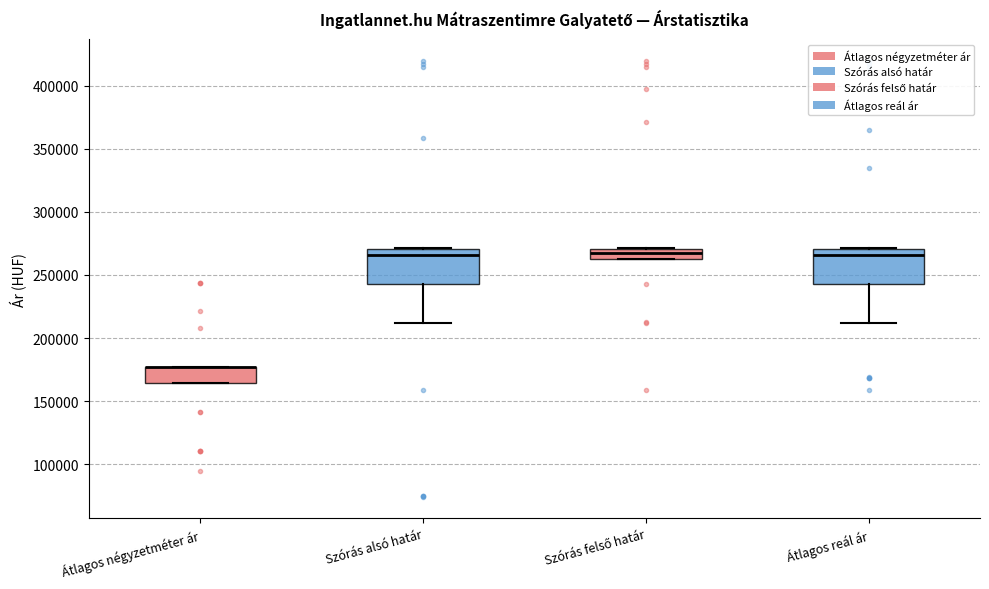

Reading left to right, read every box against the y-axis: the position of its median line, the range the box covers, and the ends of its whiskers. The values are not printed on the chart, so give them approximately, as read against the axis.

Átlagos négyzetméter ár: median 175000 (drawn on the box's upper edge), box 165000 to 175000, whiskers 165000 to 175000
Szórás alsó határ: median 265000, box 245000 to 270000, whiskers 210000 to 270000
Szórás felső határ: median 265000 (inside the box), box 265000 to 270000, whiskers 260000 to 270000
Átlagos reál ár: median 265000, box 245000 to 270000, whiskers 210000 to 270000